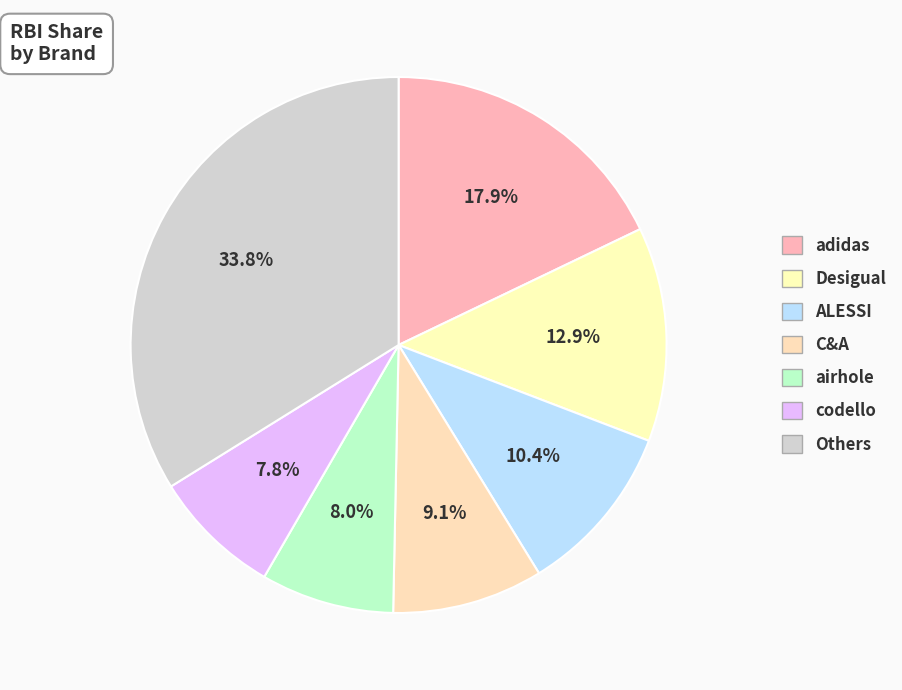

How many slices are in this pie chart?

7